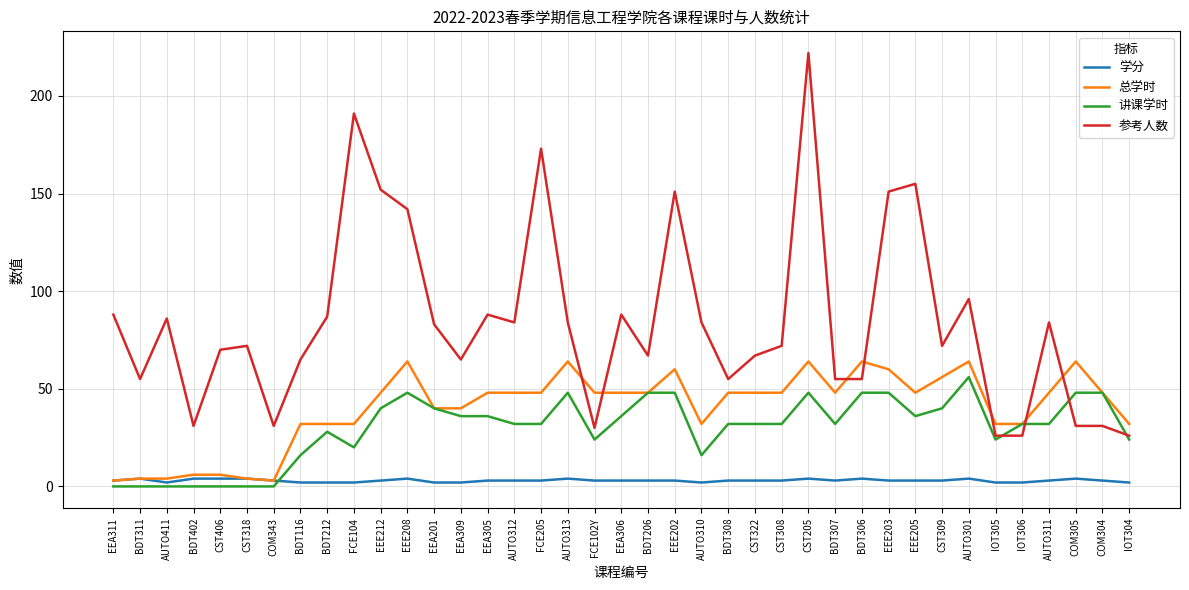

Reading right to left, what are all the values shown in this chart?

学分: 2	3	4	3	2	2	4	3	3	3	4	3	4	3	3	3	2	3	3	3	3	4	3	3	3	2	2	4	3	2	2	2	3	4	4	4	2	4	3
总学时: 32	48	64	48	32	32	64	56	48	60	64	48	64	48	48	48	32	60	48	48	48	64	48	48	48	40	40	64	48	32	32	32	3	4	6	6	4	4	3
讲课学时: 24	48	48	32	32	24	56	40	36	48	48	32	48	32	32	32	16	48	48	36	24	48	32	32	36	36	40	48	40	20	28	16	0	0	0	0	0	0	0
参考人数: 26	31	31	84	26	26	96	72	155	151	55	55	222	72	67	55	84	151	67	88	30	84	173	84	88	65	83	142	152	191	87	65	31	72	70	31	86	55	88